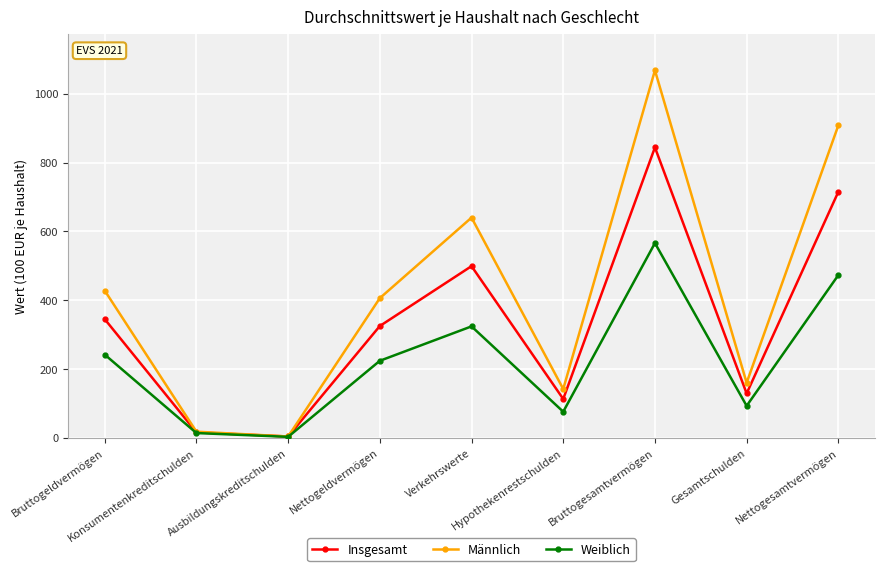

List the series in order of their overall mean, lowest first.

Weiblich, Insgesamt, Männlich